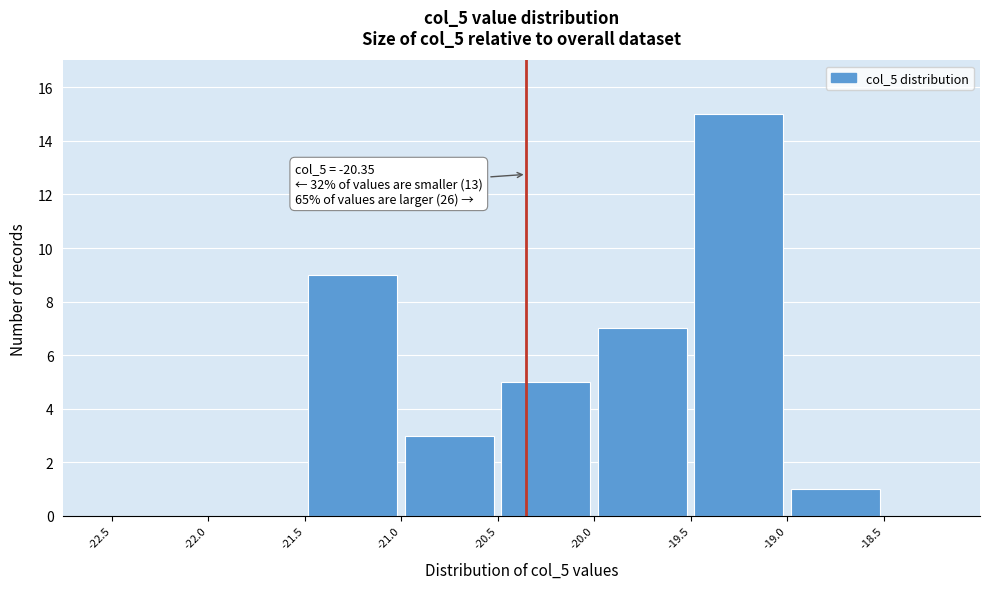

Which range on the x-axis has the tallest bar?

-19.5 to -19.0